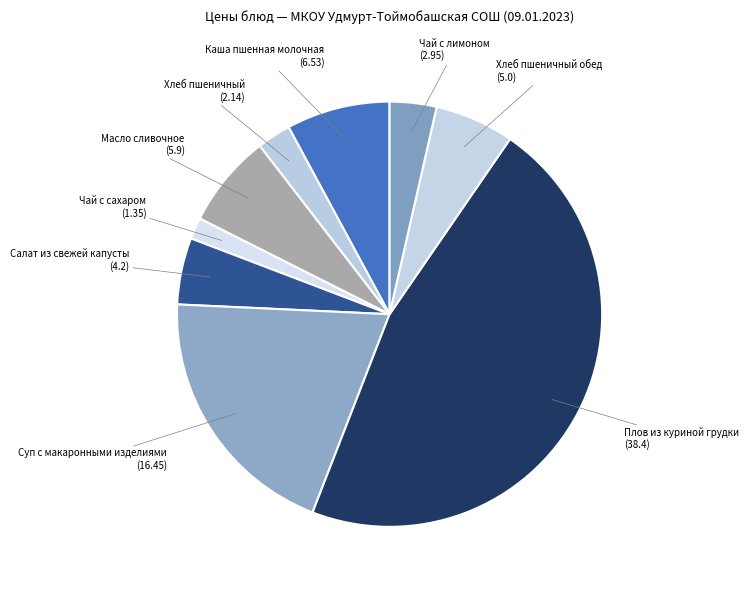

Count the number of slices in the pie.

9